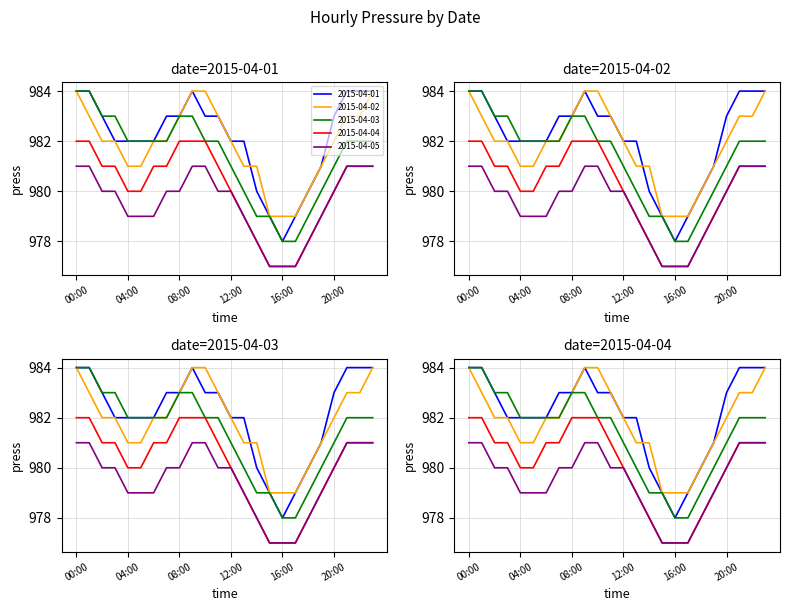

What is the sum of the 2015-04-02 values at 10:00 and 04:00?

1965